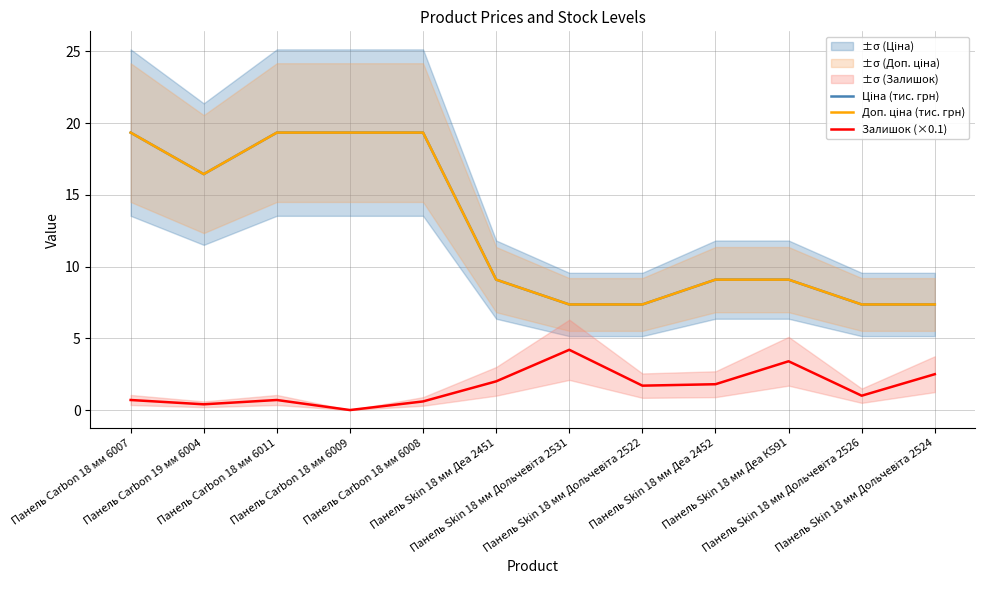

Reading left to right, extract all data points from this chart.

Ціна (тис. грн): Панель Carbon 18 мм 6007=19.3	Панель Carbon 19 мм 6004=16.4	Панель Carbon 18 мм 6011=19.3	Панель Carbon 18 мм 6009=19.3	Панель Carbon 18 мм 6008=19.3	Панель Skin 18 мм Деа 2451=9.1	Панель Skin 18 мм Дольчевіта 2531=7.4	Панель Skin 18 мм Дольчевіта 2522=7.4	Панель Skin 18 мм Деа 2452=9.1	Панель Skin 18 мм Деа К591=9.1	Панель Skin 18 мм Дольчевіта 2526=7.4	Панель Skin 18 мм Дольчевіта 2524=7.4
Доп. ціна (тис. грн): Панель Carbon 18 мм 6007=19.3	Панель Carbon 19 мм 6004=16.4	Панель Carbon 18 мм 6011=19.3	Панель Carbon 18 мм 6009=19.3	Панель Carbon 18 мм 6008=19.3	Панель Skin 18 мм Деа 2451=9.1	Панель Skin 18 мм Дольчевіта 2531=7.4	Панель Skin 18 мм Дольчевіта 2522=7.4	Панель Skin 18 мм Деа 2452=9.1	Панель Skin 18 мм Деа К591=9.1	Панель Skin 18 мм Дольчевіта 2526=7.4	Панель Skin 18 мм Дольчевіта 2524=7.4
Залишок (×0.1): Панель Carbon 18 мм 6007=0.7	Панель Carbon 19 мм 6004=0.4	Панель Carbon 18 мм 6011=0.7	Панель Carbon 18 мм 6009=0.0	Панель Carbon 18 мм 6008=0.6	Панель Skin 18 мм Деа 2451=2.0	Панель Skin 18 мм Дольчевіта 2531=4.2	Панель Skin 18 мм Дольчевіта 2522=1.7	Панель Skin 18 мм Деа 2452=1.8	Панель Skin 18 мм Деа К591=3.4	Панель Skin 18 мм Дольчевіта 2526=1.0	Панель Skin 18 мм Дольчевіта 2524=2.5